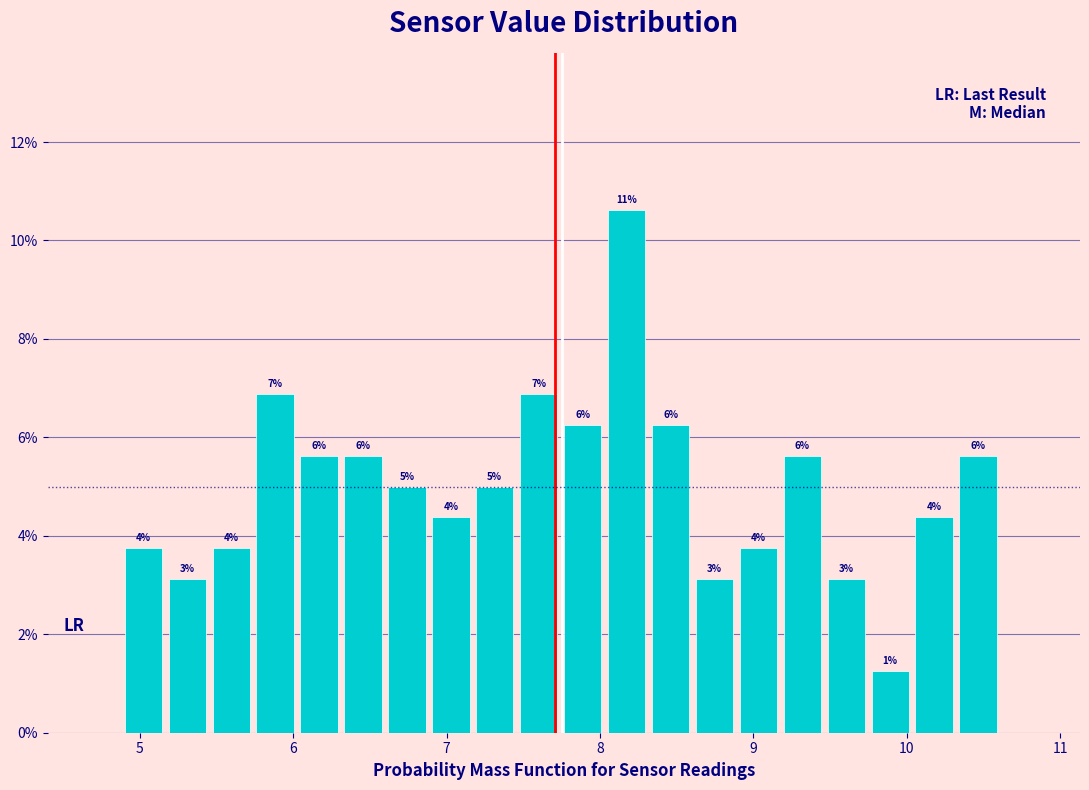

Around what value on the x-axis is the tallest bar? Give the approximate position of its centre, as read against the axis.

8.2